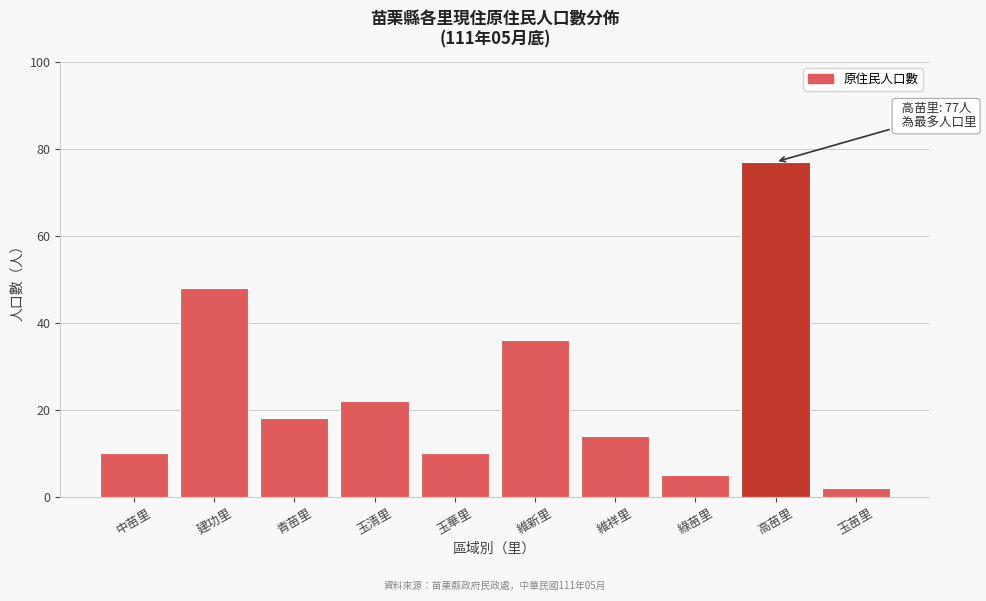

Reading right to left, extract all data points from this chart.

玉苗里=2	高苗里=77	綠苗里=5	維祥里=14	維新里=36	玉華里=10	玉清里=22	青苗里=18	建功里=48	中苗里=10